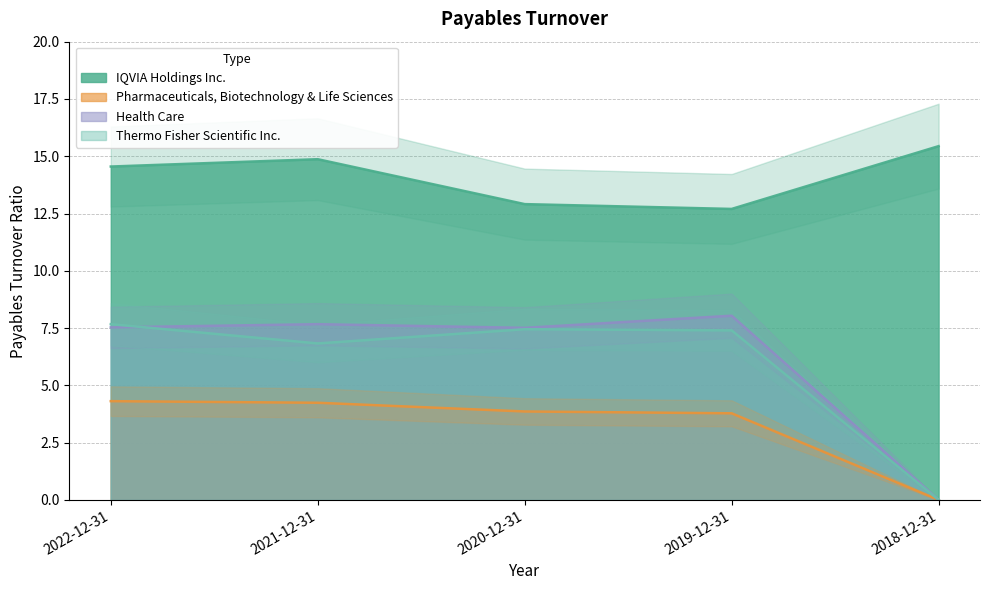

At which category does Thermo Fisher Scientific Inc. reach its first local peak?

2020-12-31